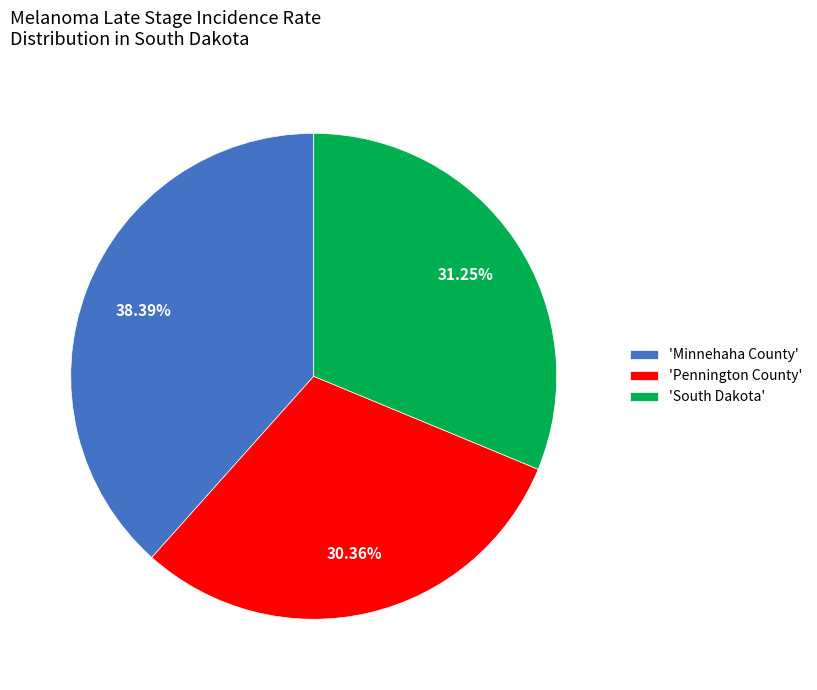

Rank the categories by value from highest to lowest.

'Minnehaha County', 'South Dakota', 'Pennington County'